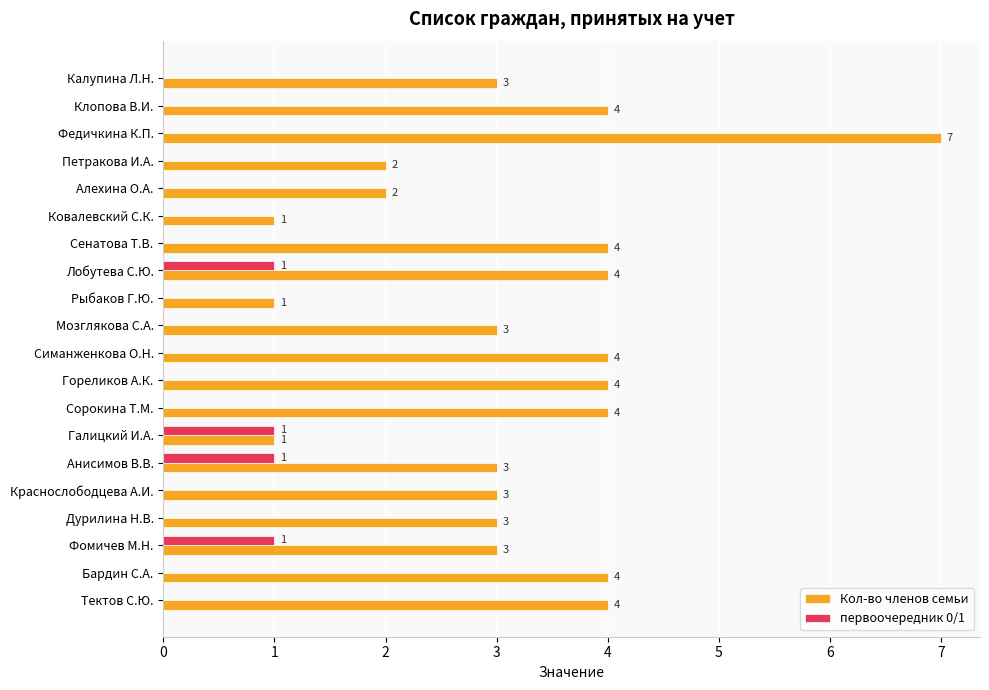

At which category is the sum across all series the highest?

Федичкина К.П.